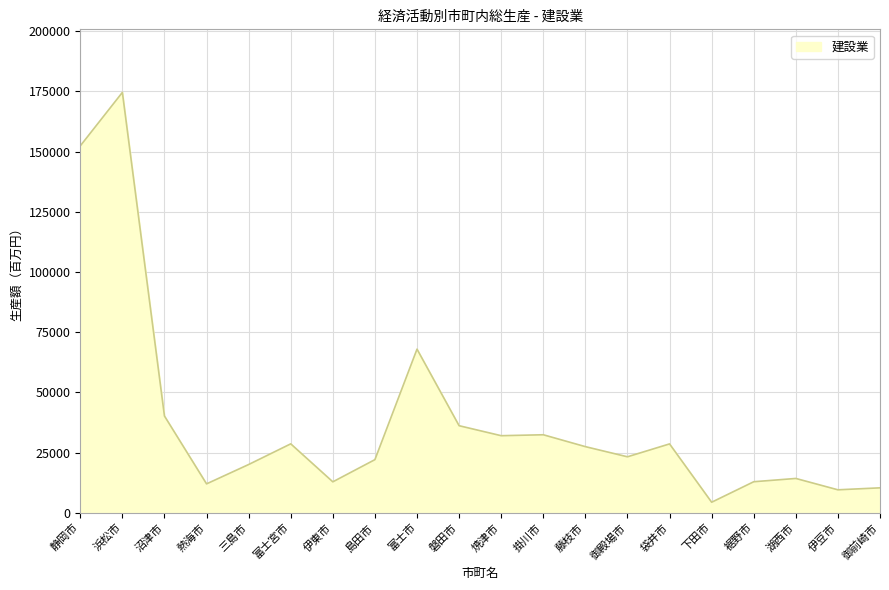

The chart shows a value of 23742.8 at 沼津市. True or false?

False